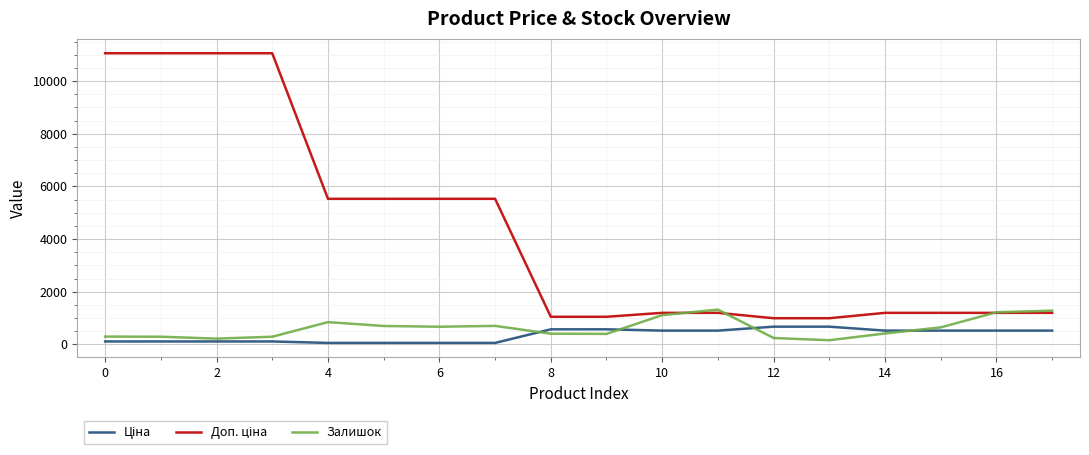

What is the maximum value shown in the chart?

11055.0